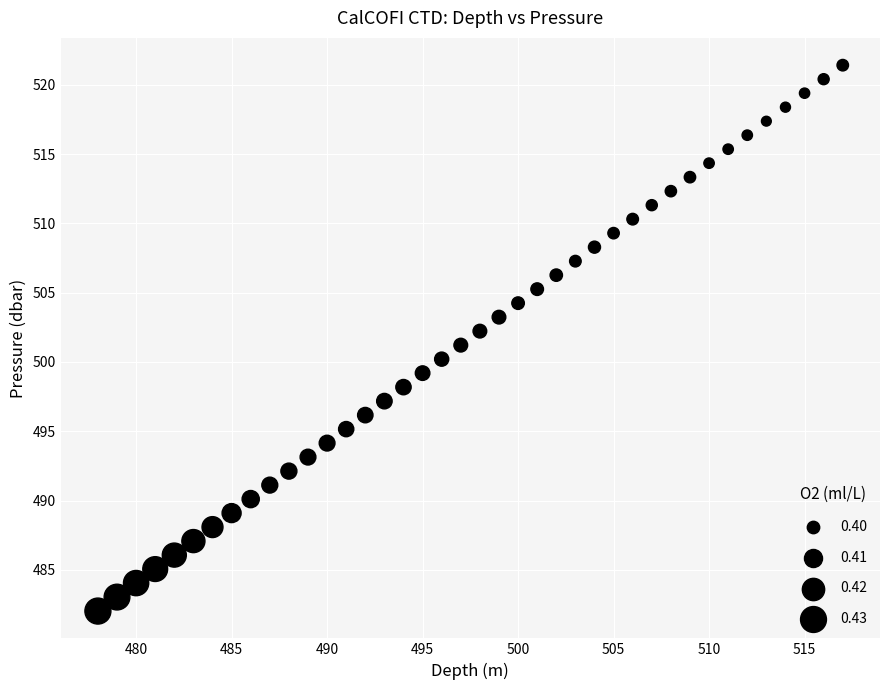

What is the range of Y values (max minus min)?

39.4